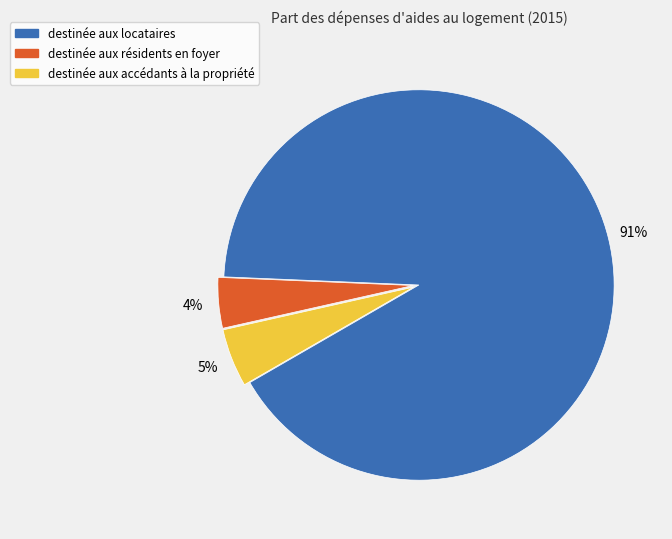

How many slices are in this pie chart?

3